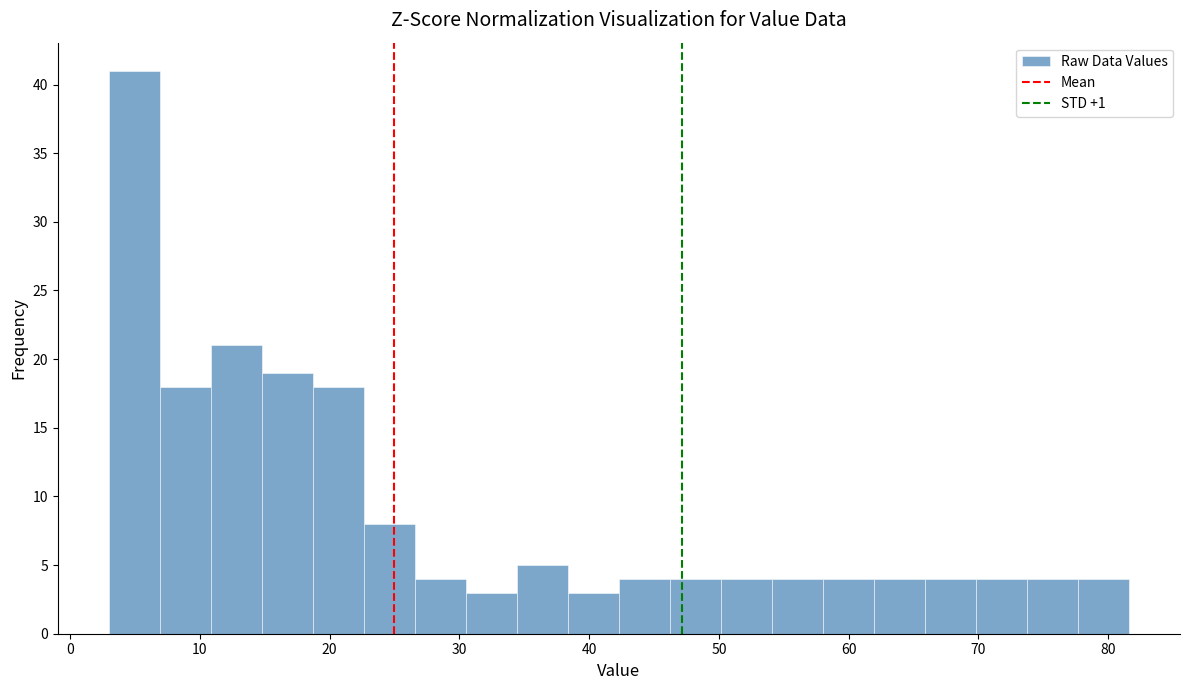

Read against the x-axis, roughly where is the centre of the tallest bar?

5